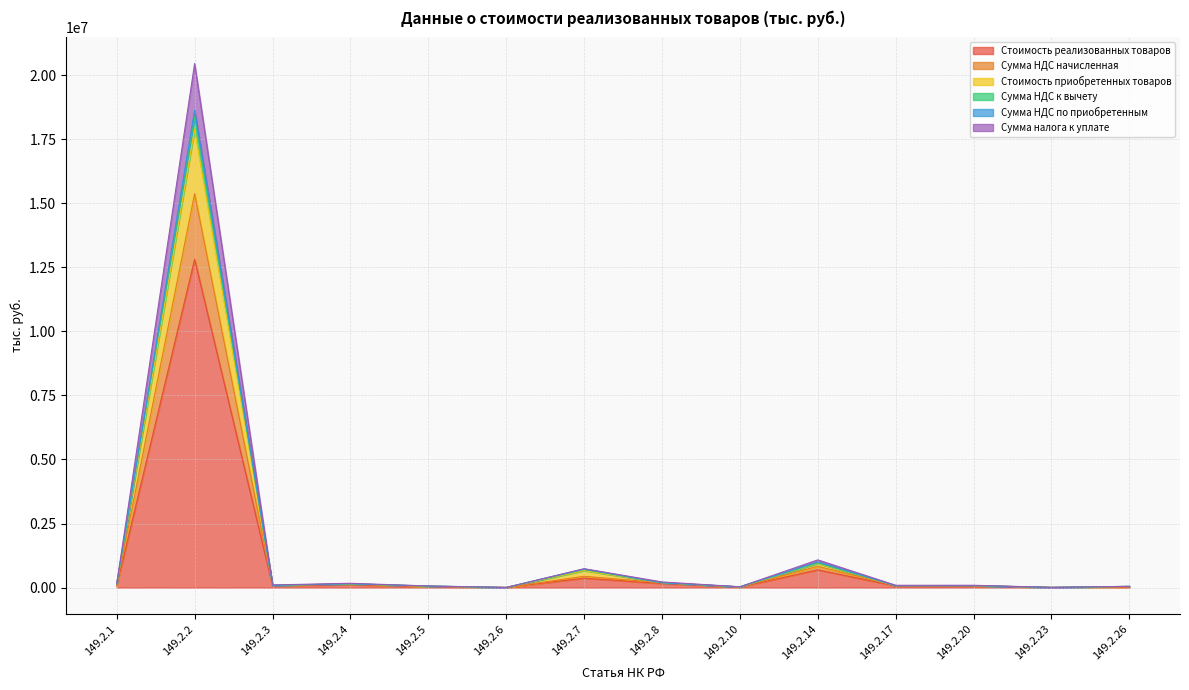

Where is the first local maximum for Стоимость приобретенных товаров?

149.2.2